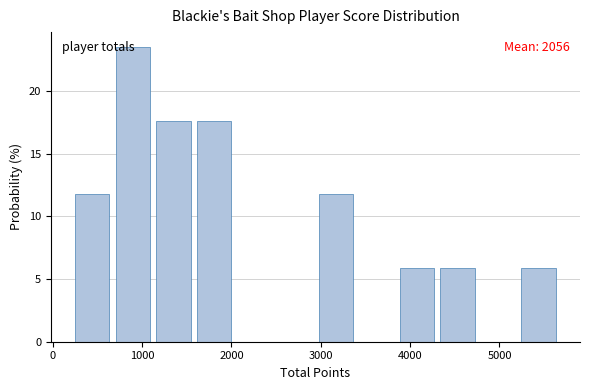

Over which range of the x-axis is the bar tallest?

700 to 1200